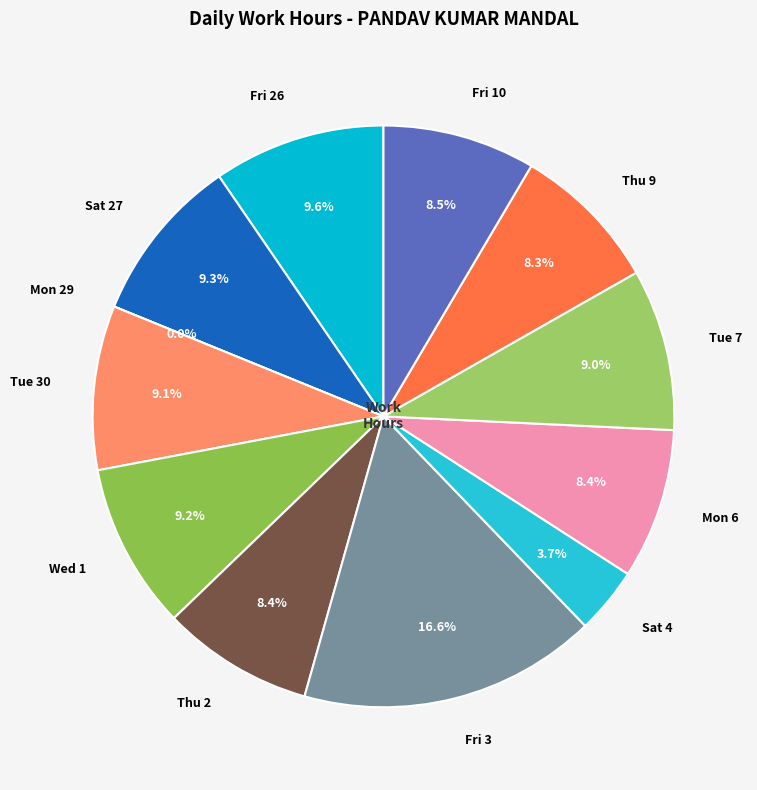

The Tue 30 slice represents 24% of the pie. True or false?

False